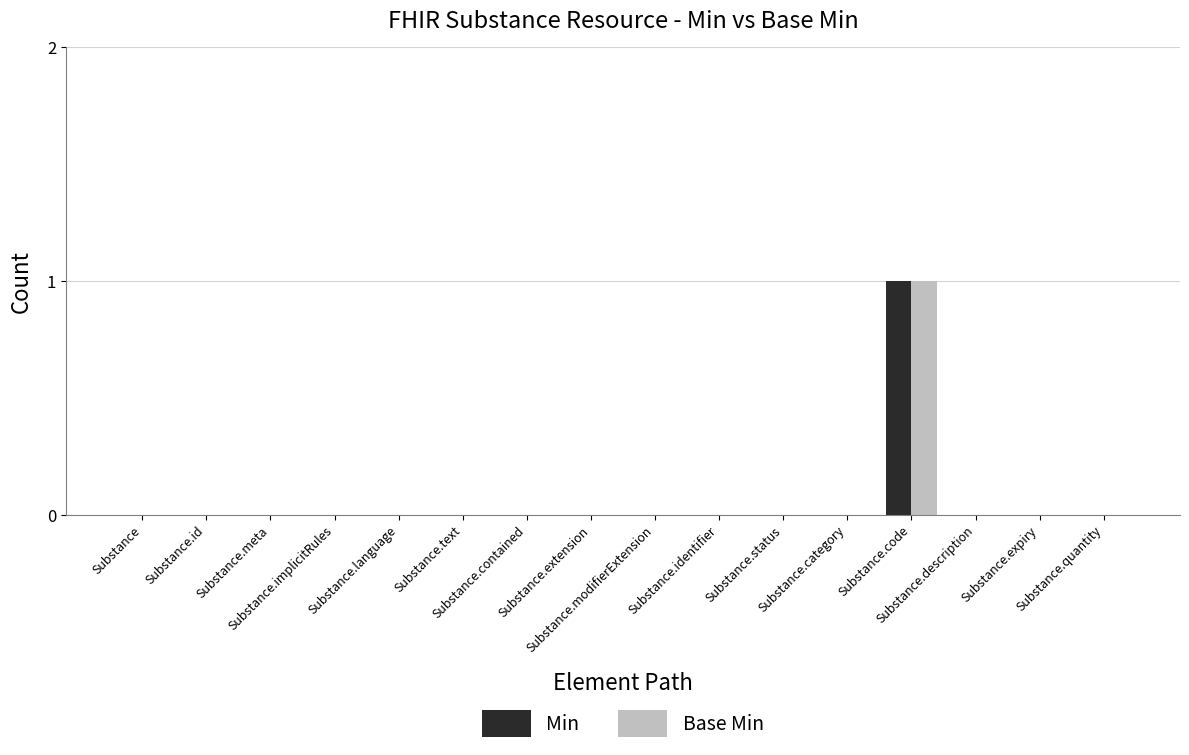

Read the Min value at Substance.code.

1